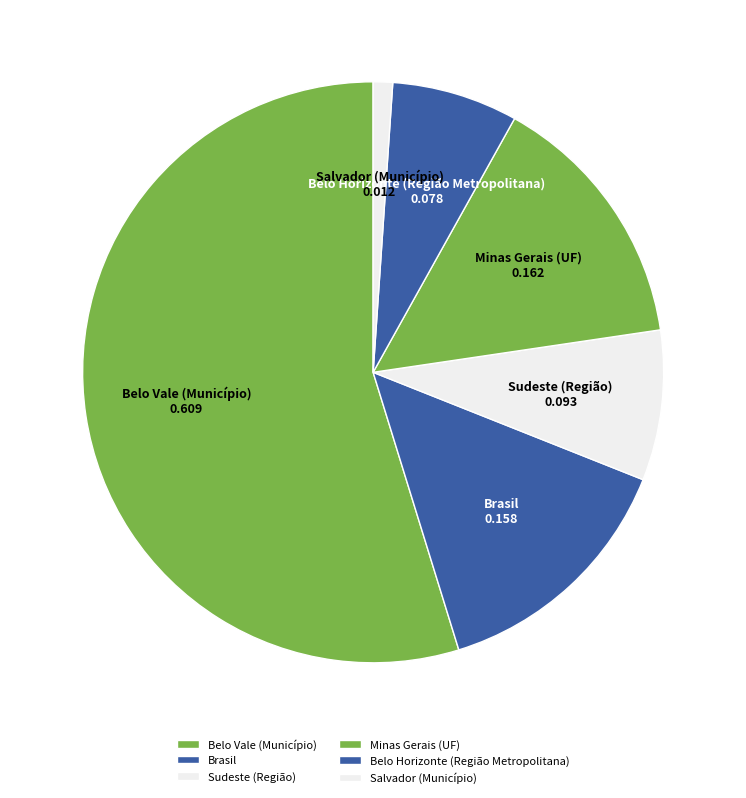

What is the smallest slice in the pie chart?

Salvador (Município)